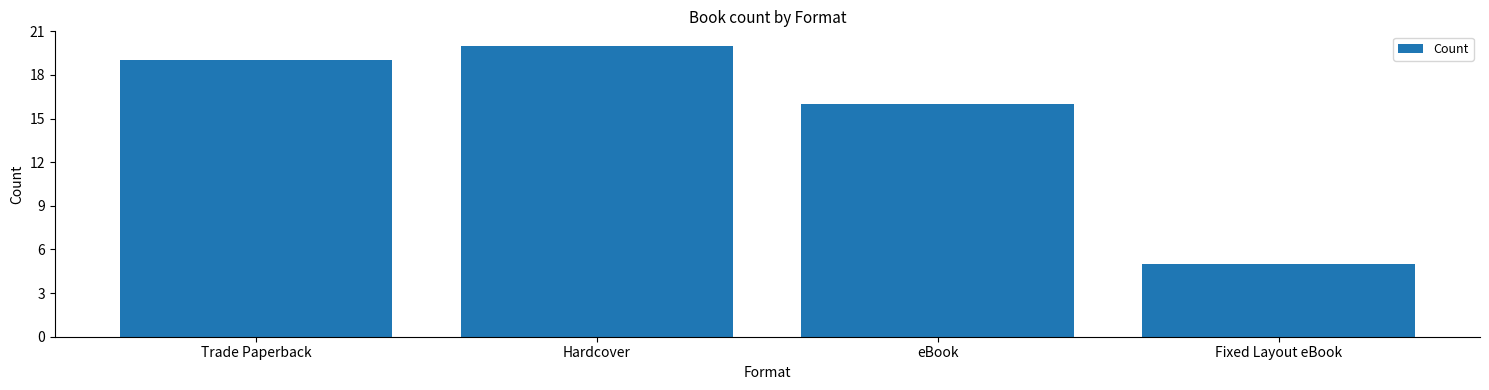

Approximately how many times larger is the value at Hardcover compared to Fixed Layout eBook?

4.0